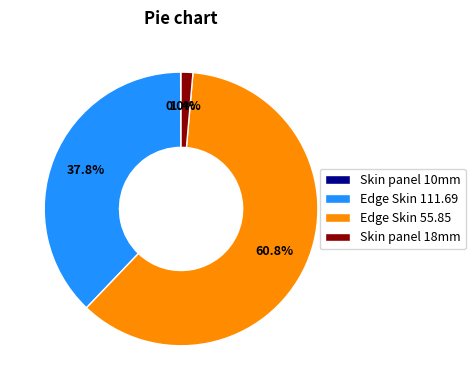

What is the largest slice in the pie chart?

Edge Skin 55.85